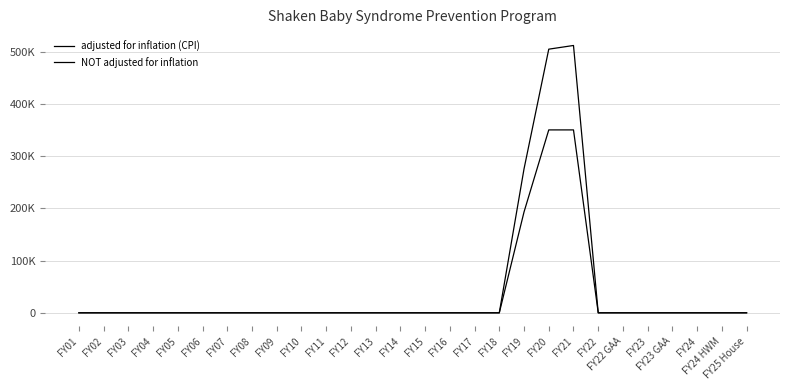

What position from the right is FY24 HWM?

2